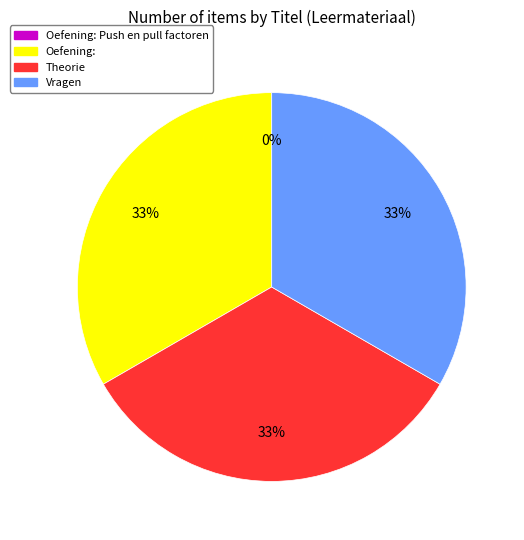

To the nearest percent, what portion does Theorie represent?

33%